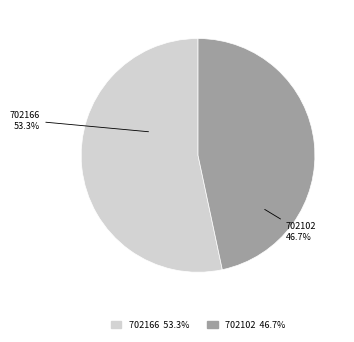

What percentage is the 702102 slice, to the nearest percent?

47%